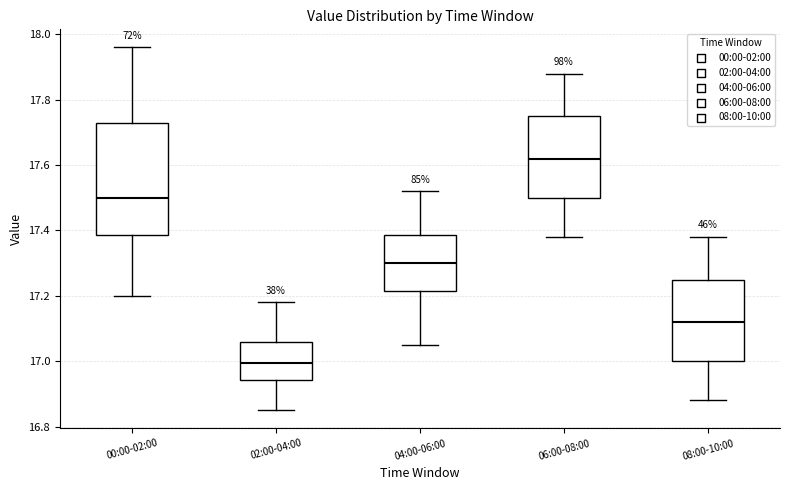

Reading left to right, transcribe this box plot: for each box, give where its median line is, the range the box spans, and where its two whiskers end, as read against the y-axis. The values are not printed on the chart, so give them approximately, as read against the axis.

00:00-02:00: median 17.50, box 17.38 to 17.74, whiskers 17.20 to 17.96
02:00-04:00: median 17.00, box 16.94 to 17.06, whiskers 16.86 to 17.18
04:00-06:00: median 17.30, box 17.22 to 17.38, whiskers 17.06 to 17.52
06:00-08:00: median 17.62, box 17.50 to 17.76, whiskers 17.38 to 17.88
08:00-10:00: median 17.12, box 17.00 to 17.26, whiskers 16.88 to 17.38